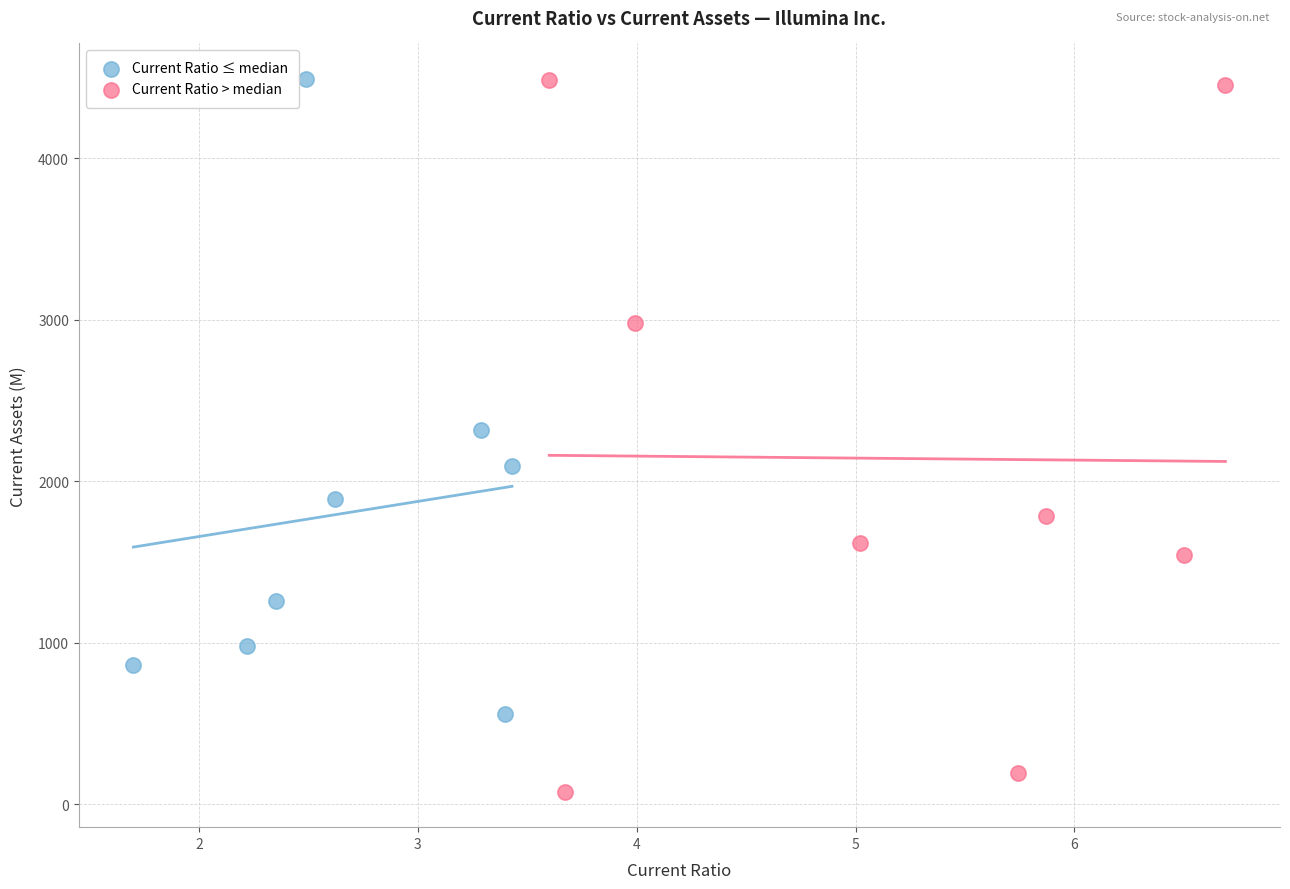

Which series has the largest Y range (max minus min)?

Current Ratio > median